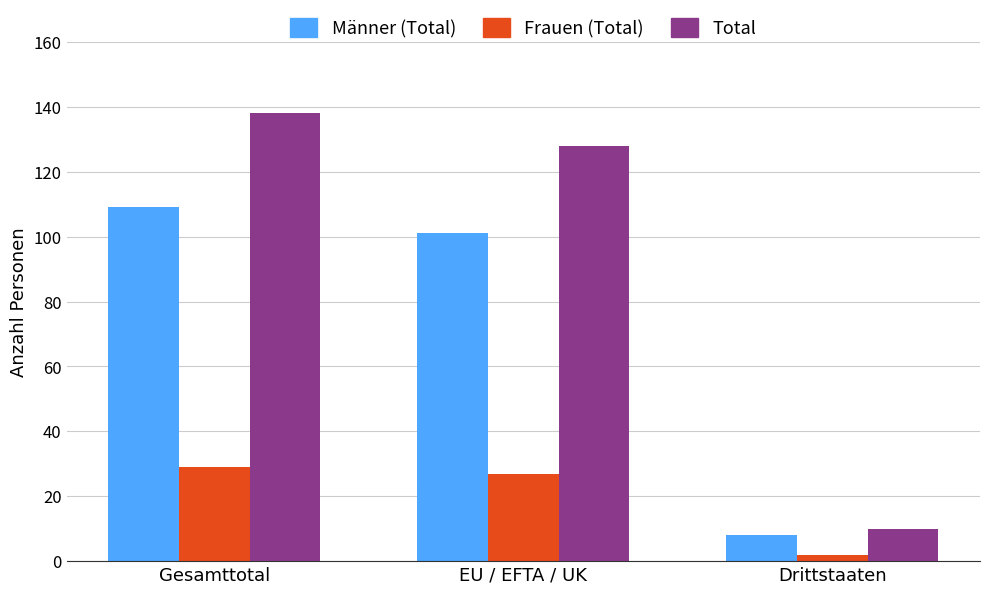

What is the value of the Total bar at the 3rd from the left?

10